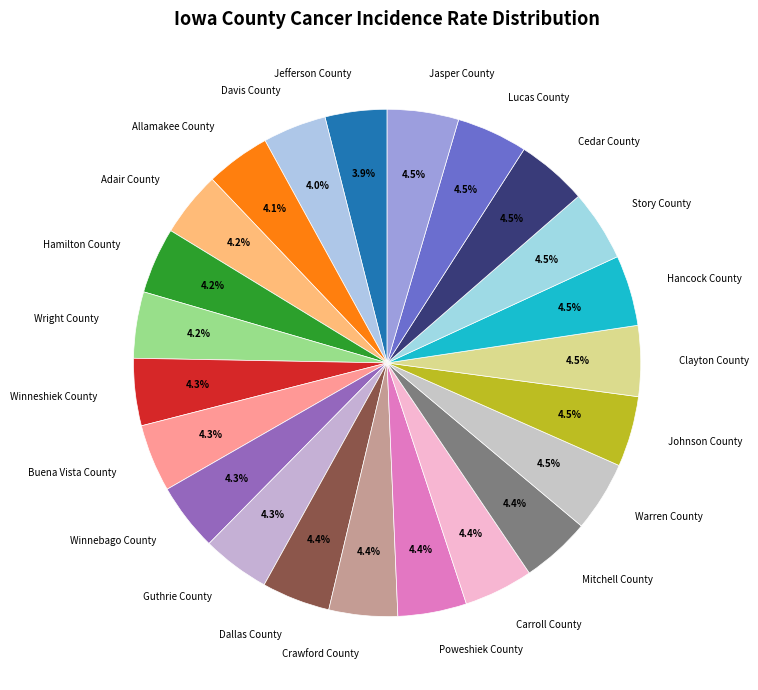

What is the ratio of the value at Hancock County to the value at Story County?

1.0